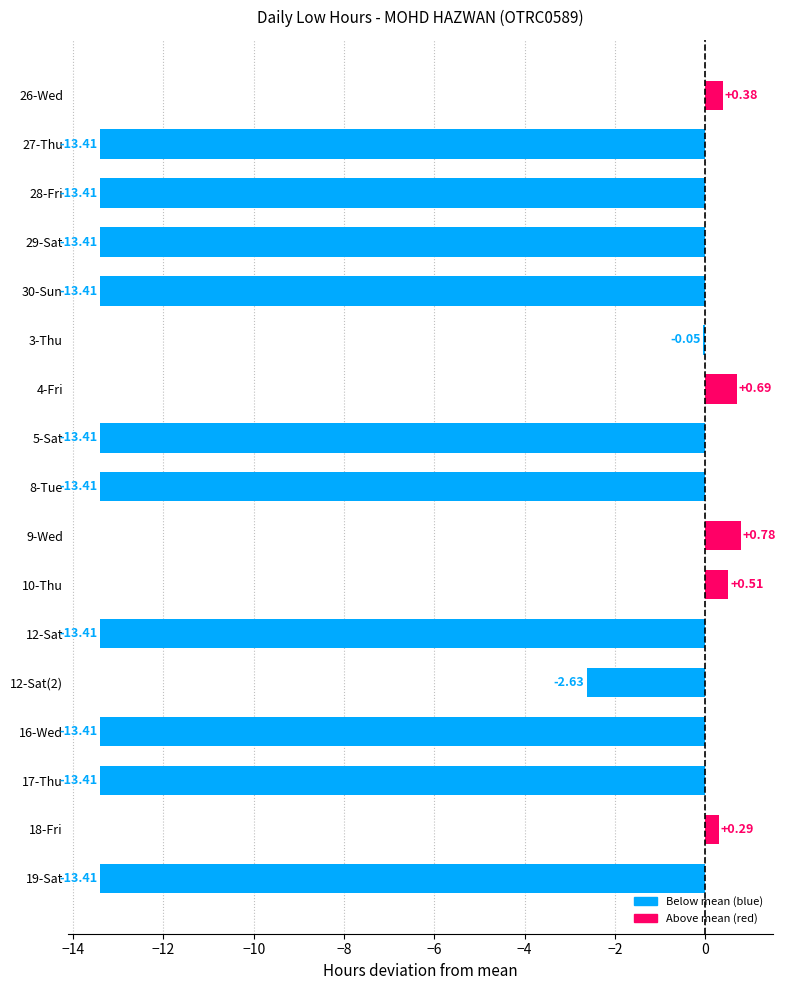

Which has a higher value, 12-Sat or 12-Sat(2)?

12-Sat(2)